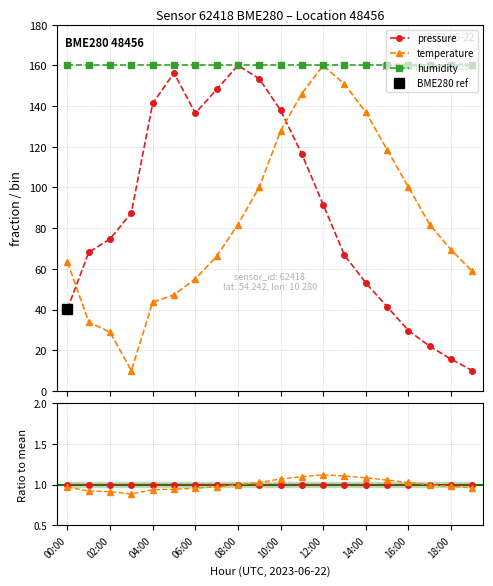

At which category does temperature reach its first local valley?

03:00